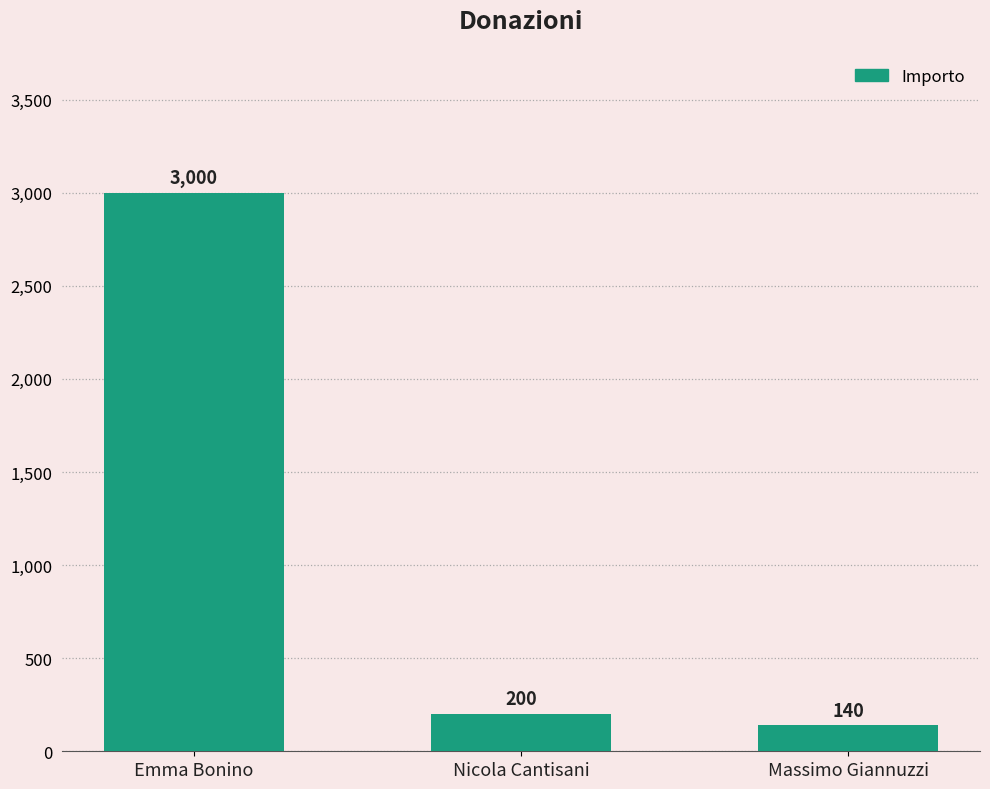

What is the label of the 1st bar from the right?

Massimo Giannuzzi